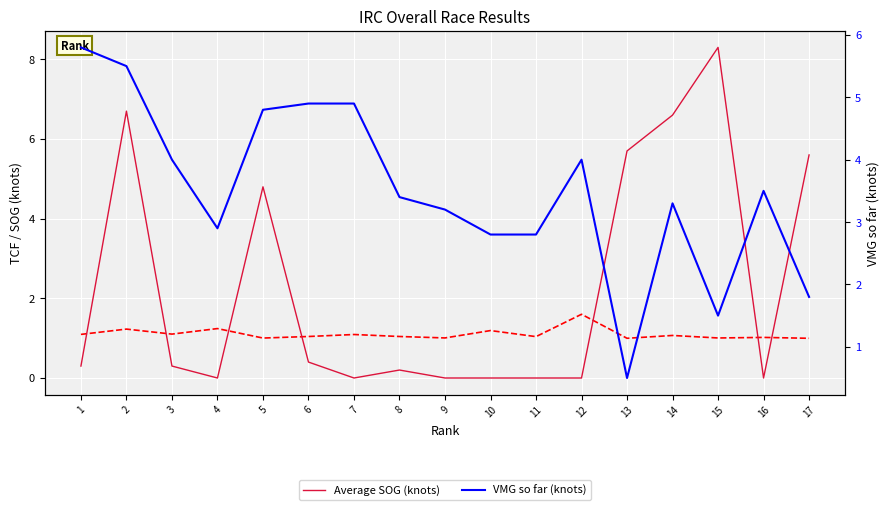

What is the minimum value for TCF?

1.0